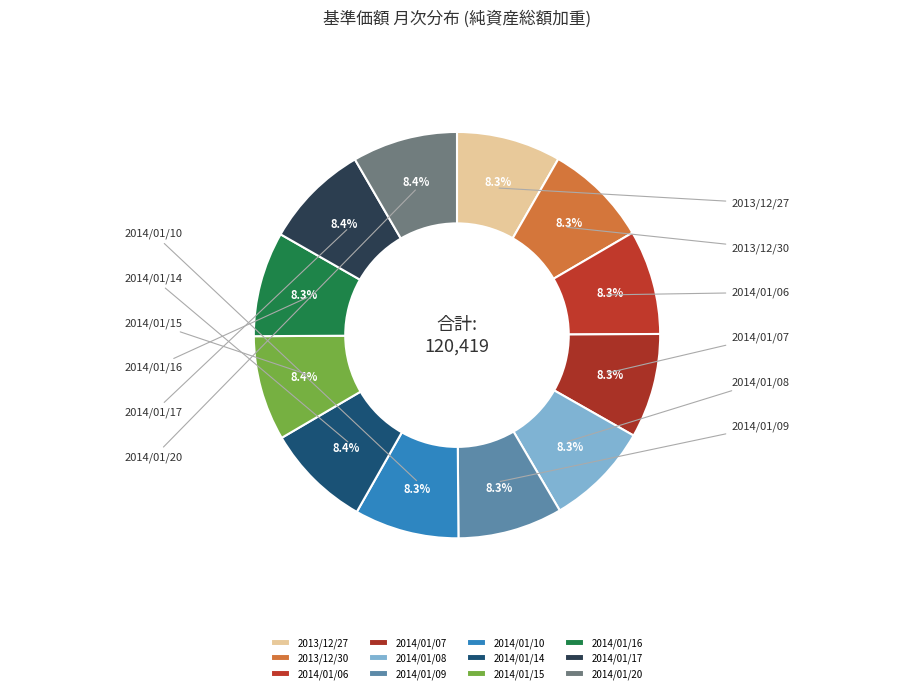

What percentage do 2014/01/14 and 2013/12/27 together represent?

16.7%